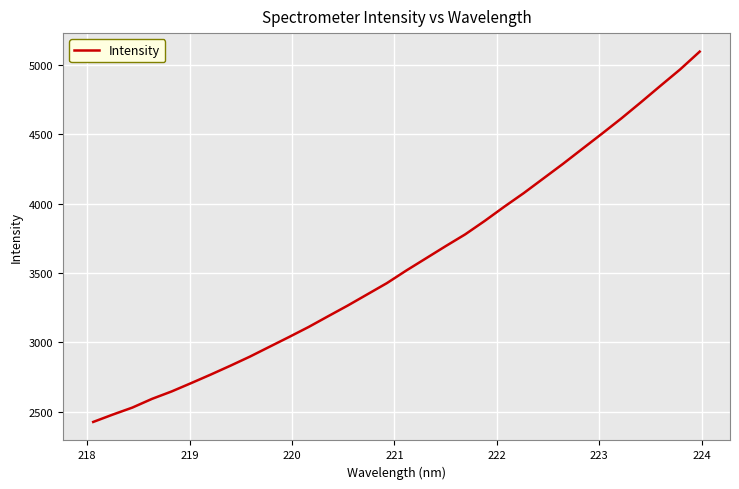

What is the maximum value shown in the chart?

5096.9